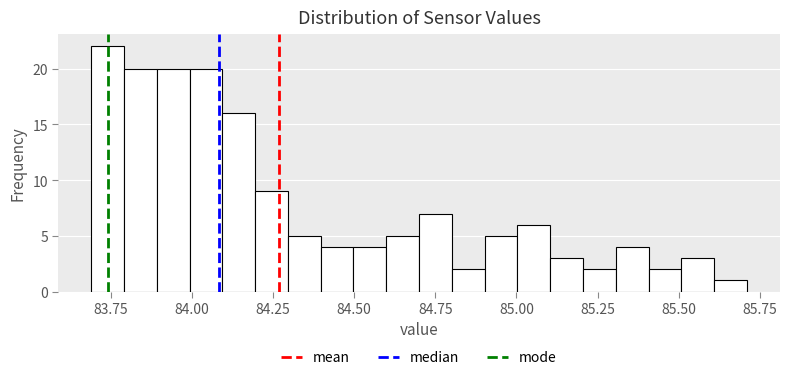

Around what value on the x-axis is the tallest bar? Give the approximate position of its centre, as read against the axis.

83.75